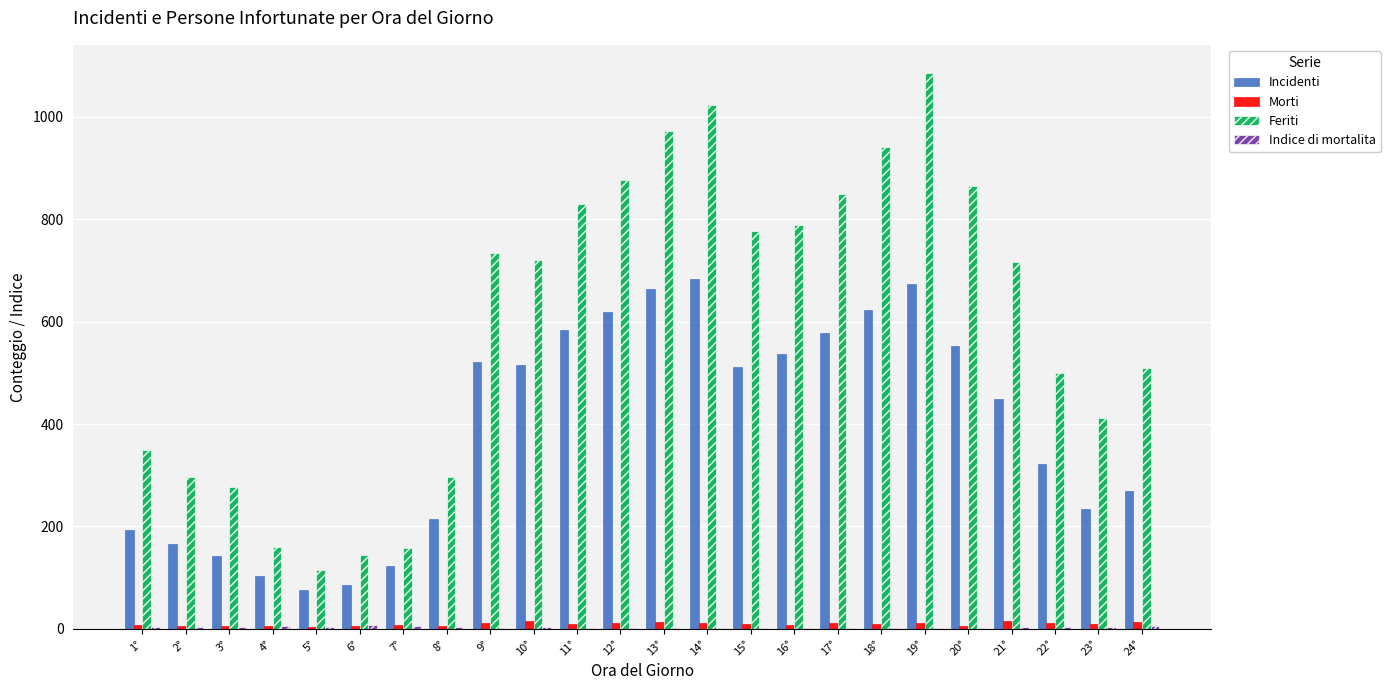

What is the maximum value for Incidenti?

683.0